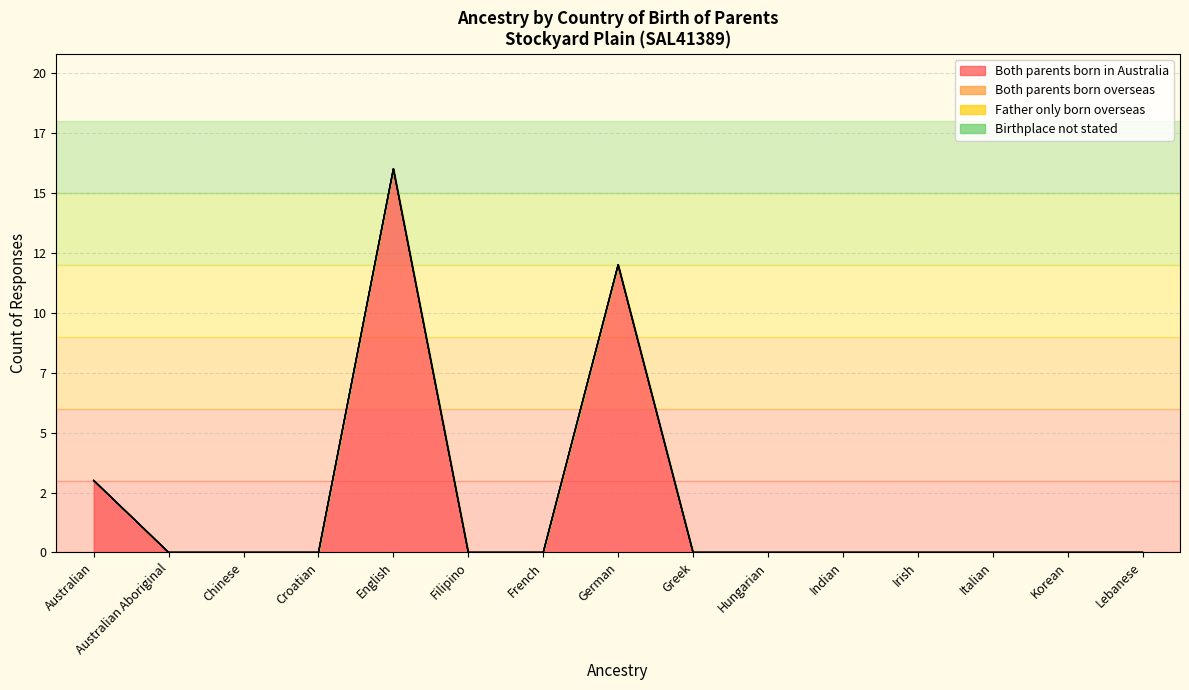

Where is Both parents born overseas nearest to the value 0?

Australian